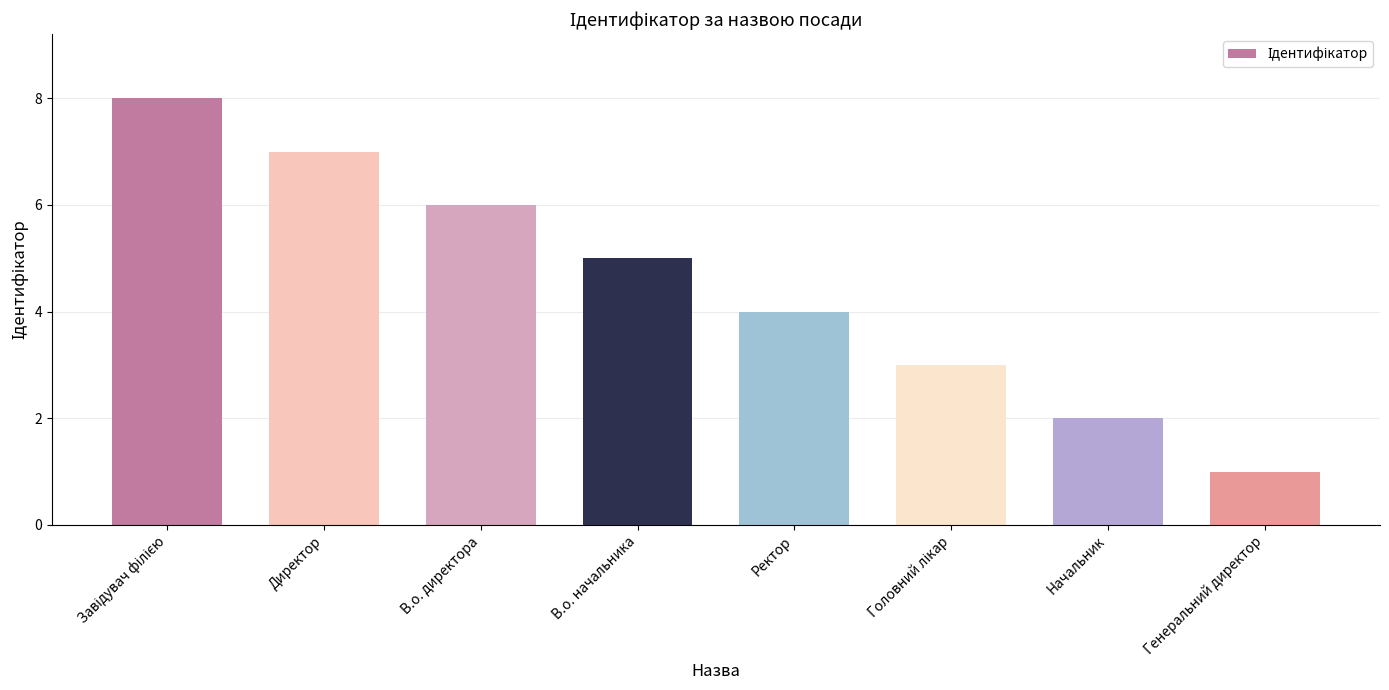

What is the change in value from В.о. директора to В.о. начальника?

-1